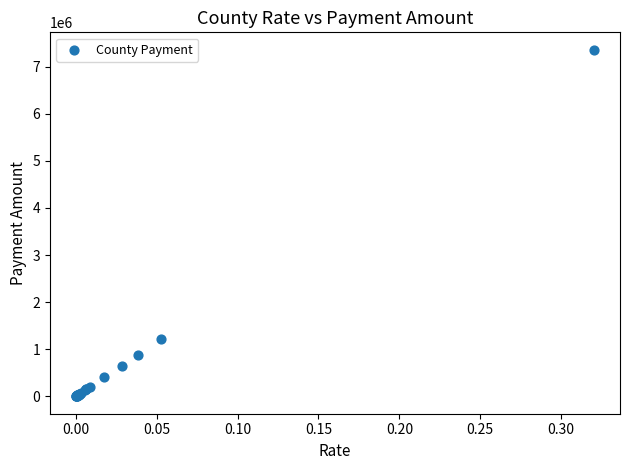

What Y value in the scatter plot is closest to 3680386?

1207851.8